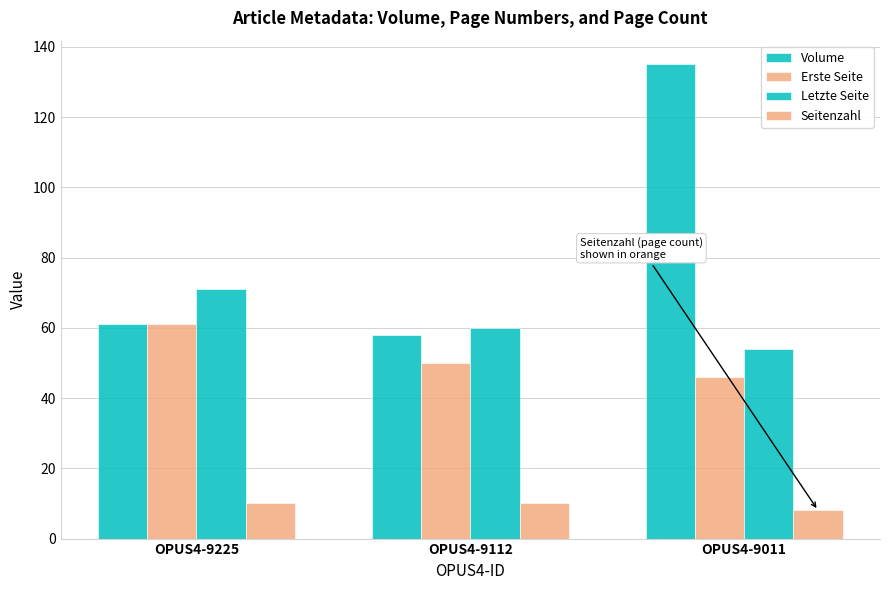

Reading right to left, what are all the values shown in this chart?

Volume: 135	58	61
Erste Seite: 46	50	61
Letzte Seite: 54	60	71
Seitenzahl: 8	10	10